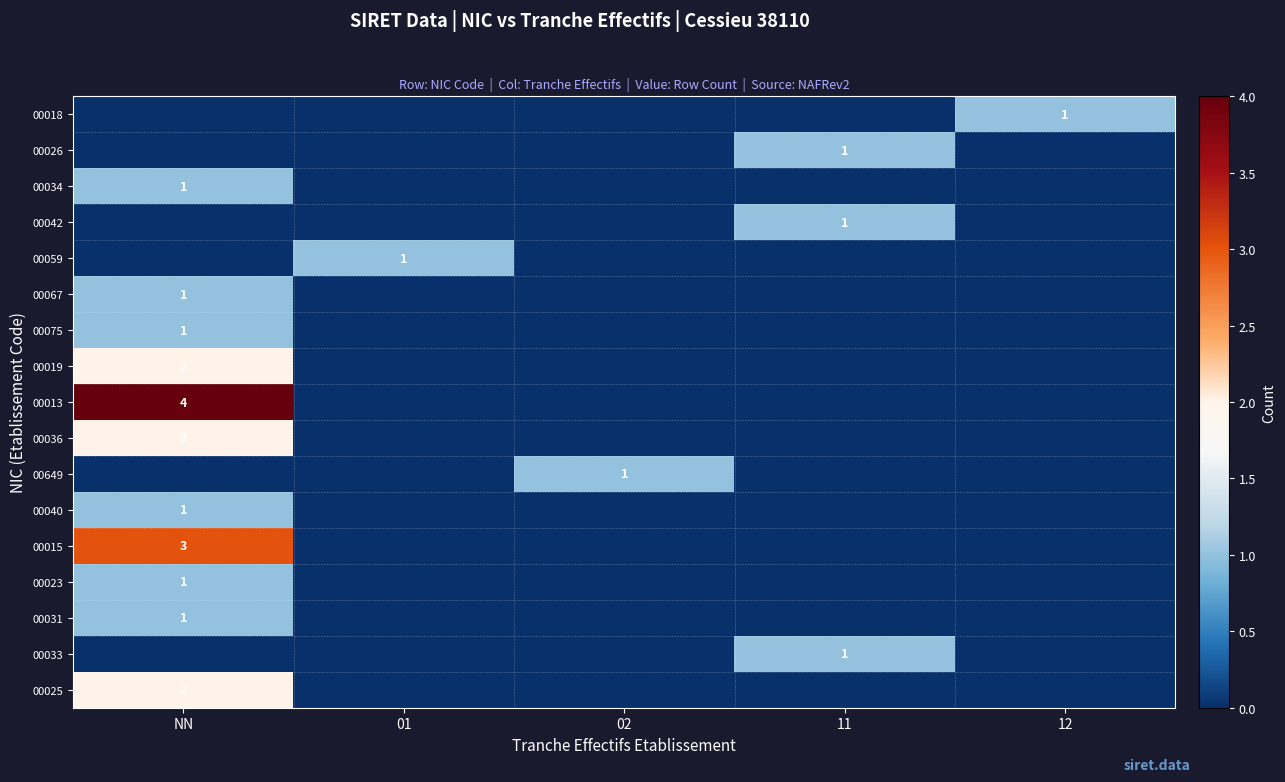

True or false: 00026 has a value of 1 at 11.

True